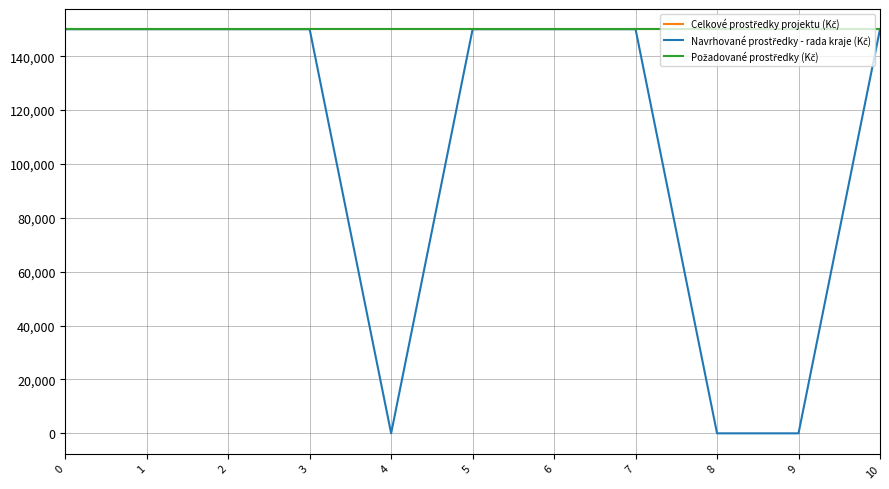

How many lines are shown in the chart?

3